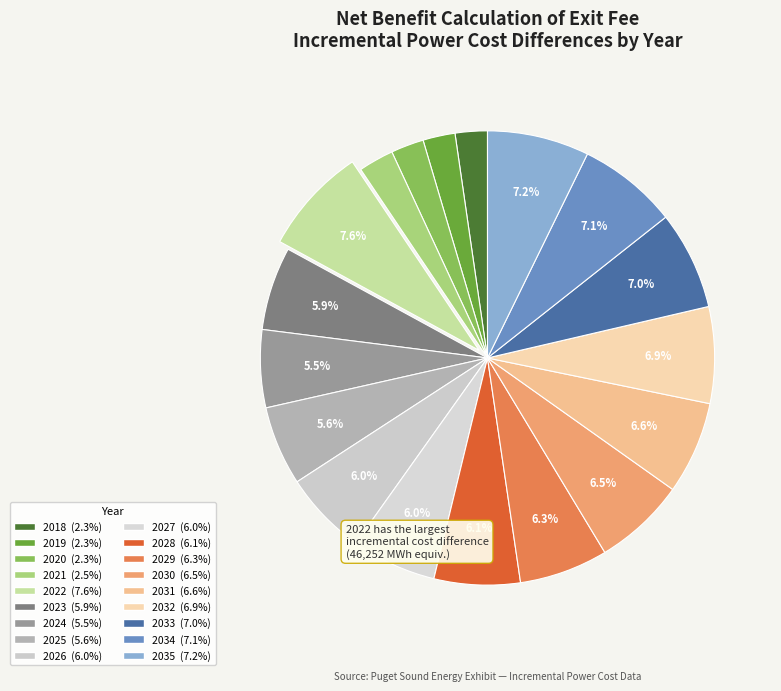

What percentage is NOT represented by 2023?

94.1%